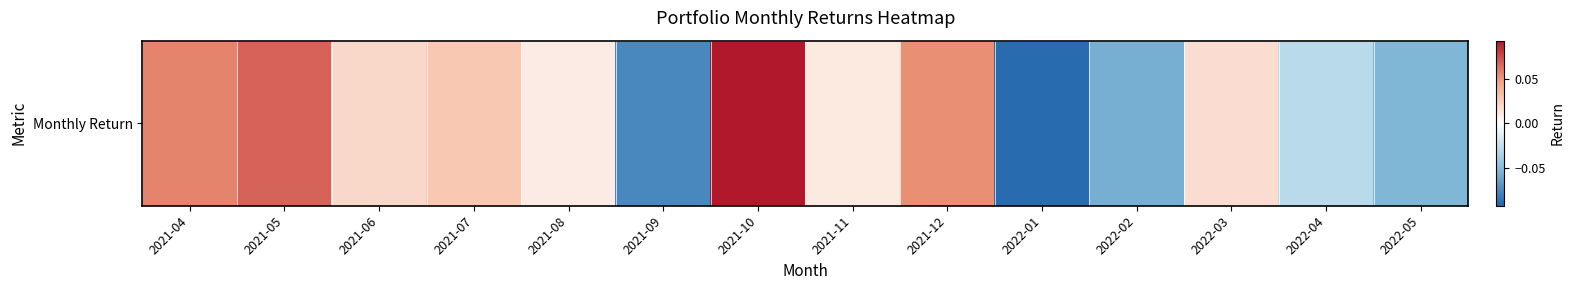

How many distinct data groups are displayed?

1